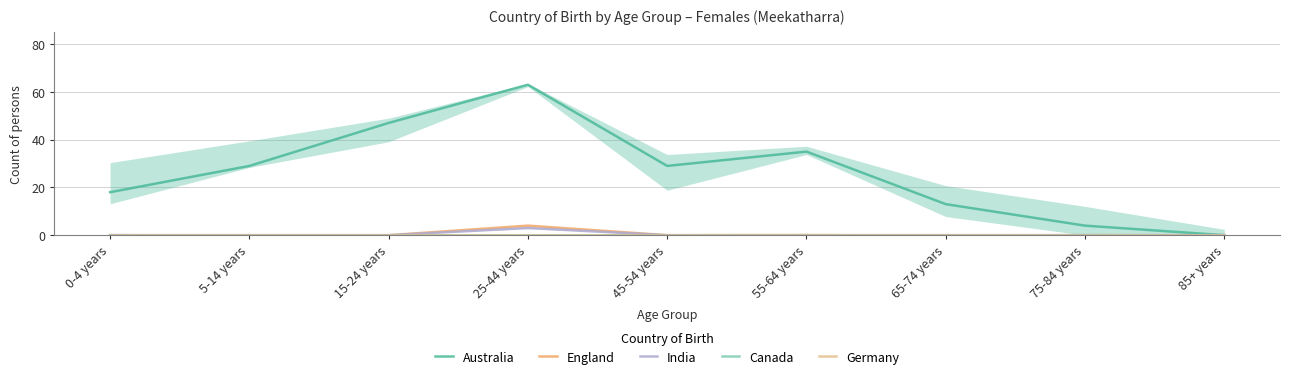

The India series shows 0 at 65-74 years. True or false?

True